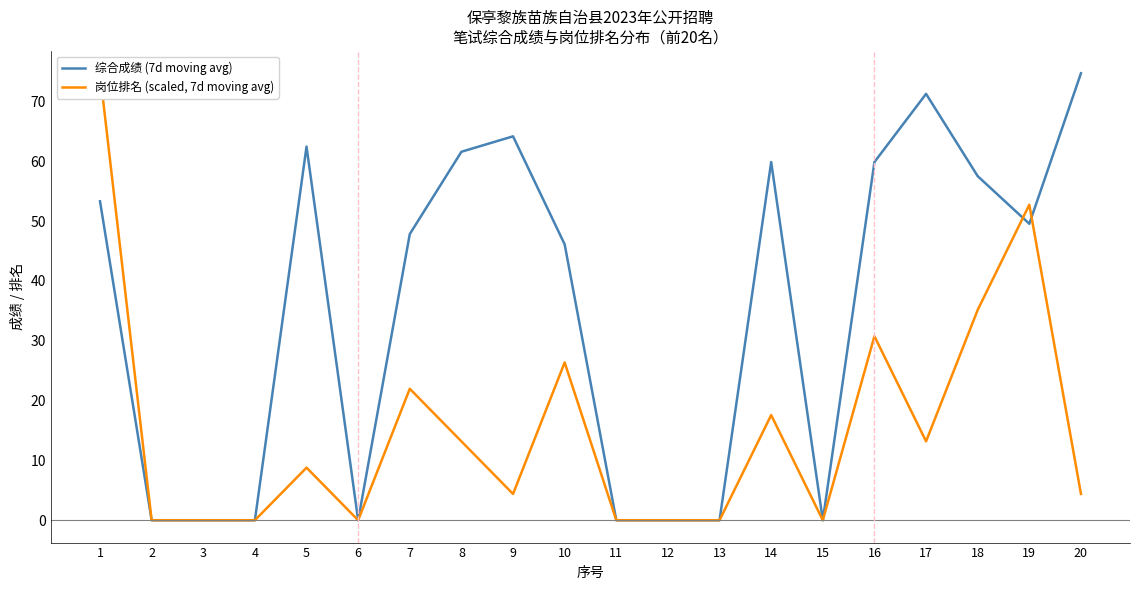

Where does the 岗位排名 (scaled, 7d moving avg) series first go above 8?

1